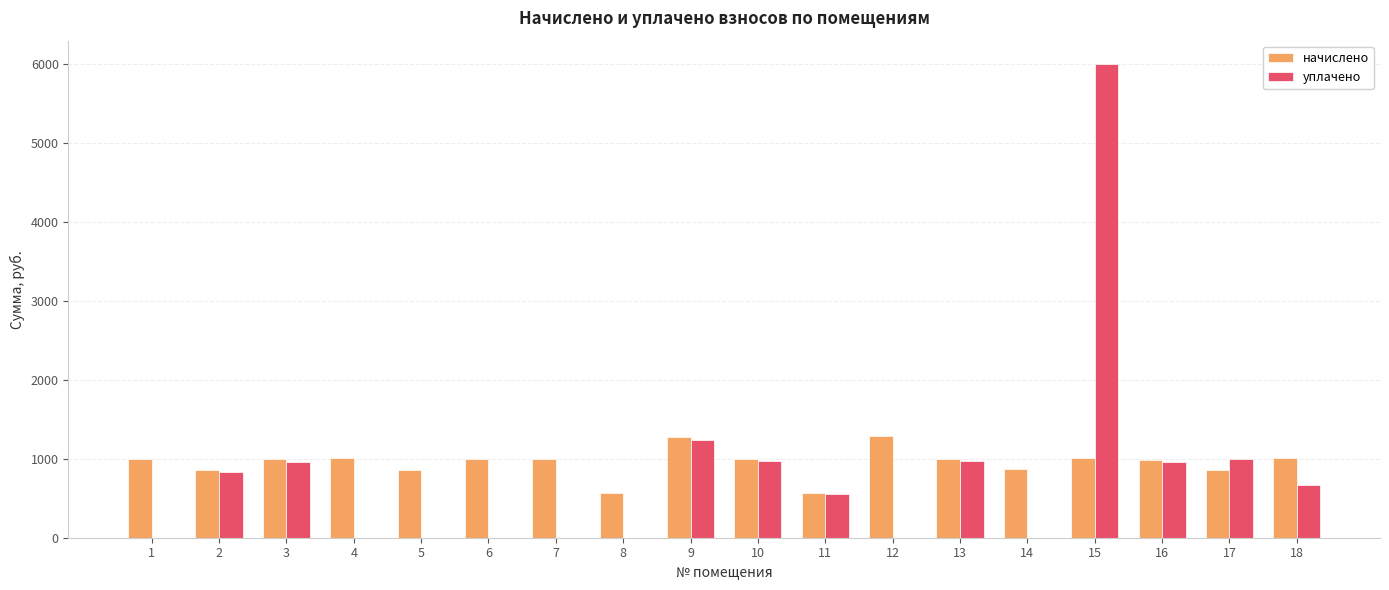

True or false: начислено has a value of 1281.6 at 9.

True